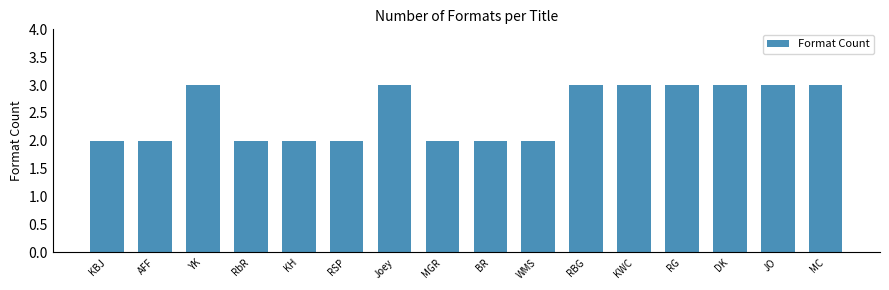

What is the value of the 15th bar from the left?

3